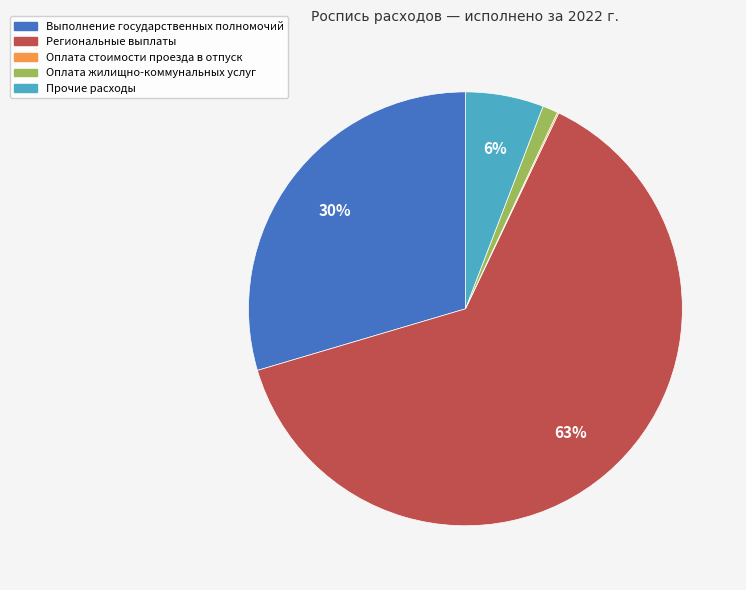

To the nearest percent, what is the difference between the Оплата жилищно-коммунальных услуг and Региональные выплаты slice percentages?

62%